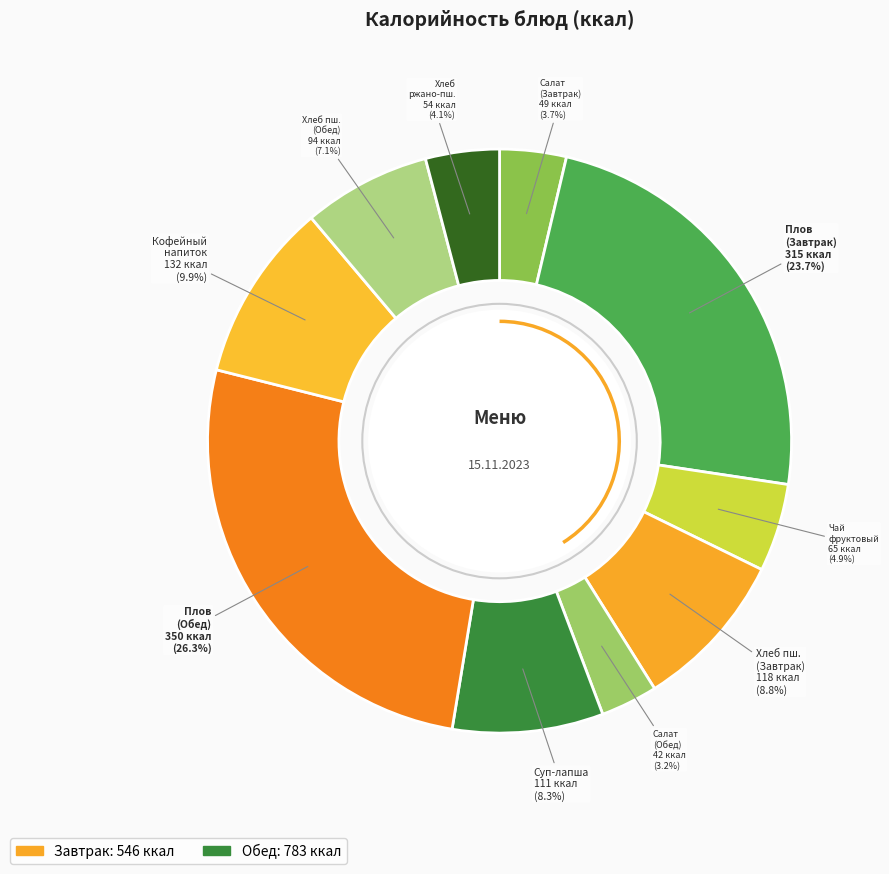

Count the number of slices in the pie.

10